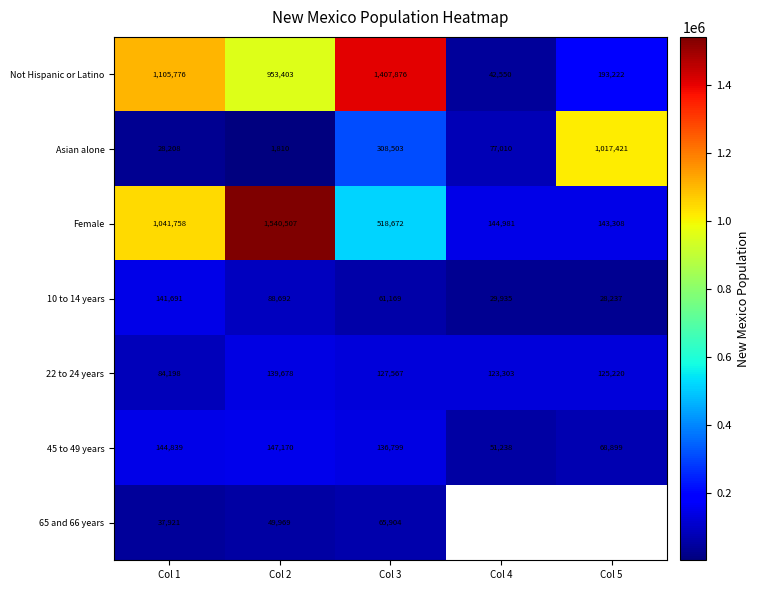

Read the 22 to 24 years value at Col 5, to the nearest 10.

125220